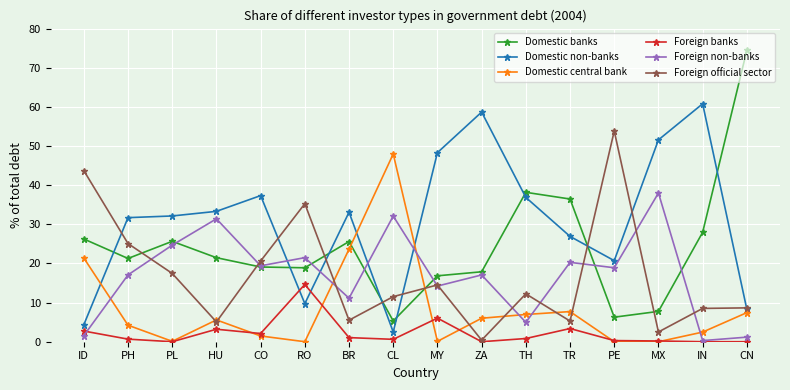

True or false: Foreign non-banks has a value of 0.3 at IN.

True